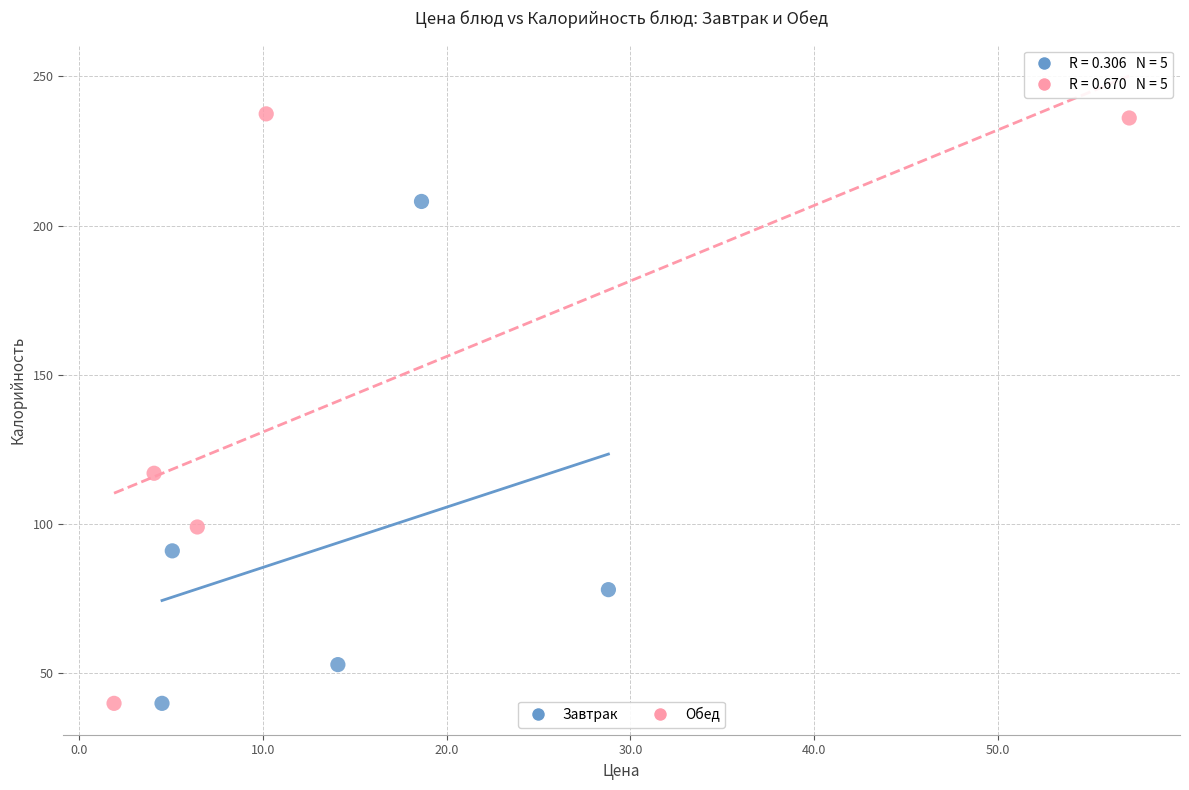

Which series contains the highest Y value?

Обед